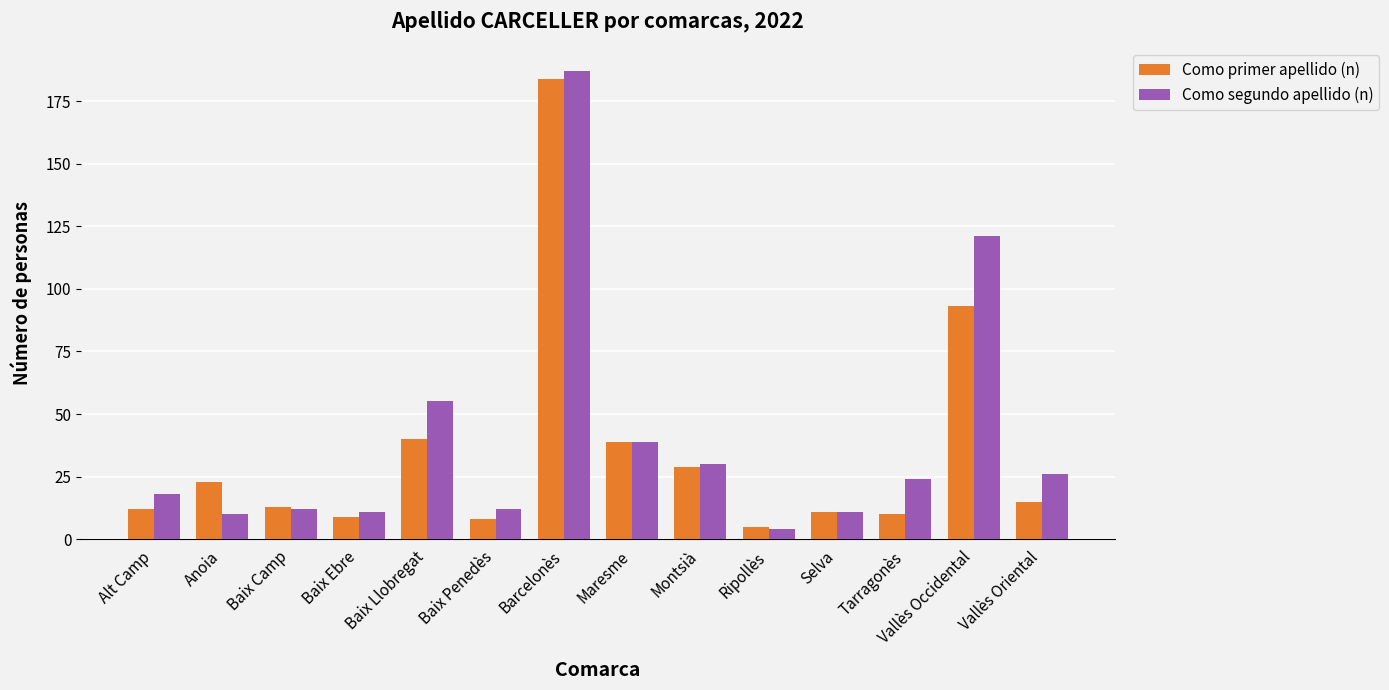

How many series are shown in this chart?

2